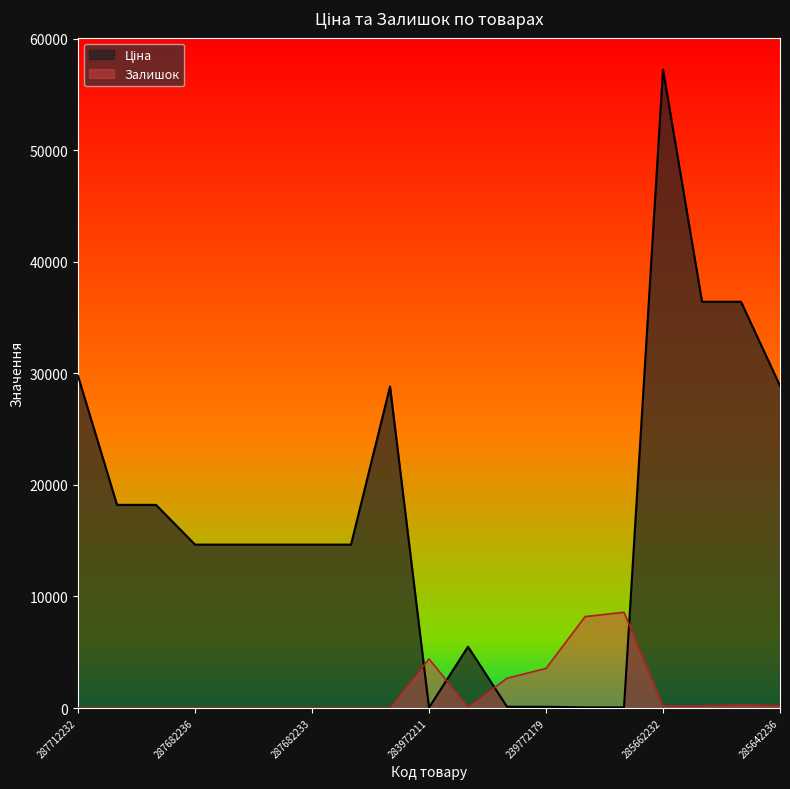

What is the difference between the maximum and minimum values in the Залишок series?

8585.3